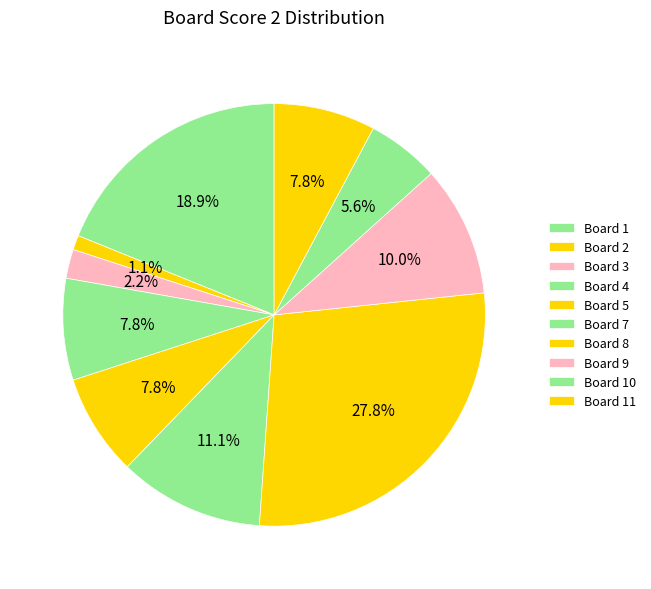

How many segments does this pie chart have?

10